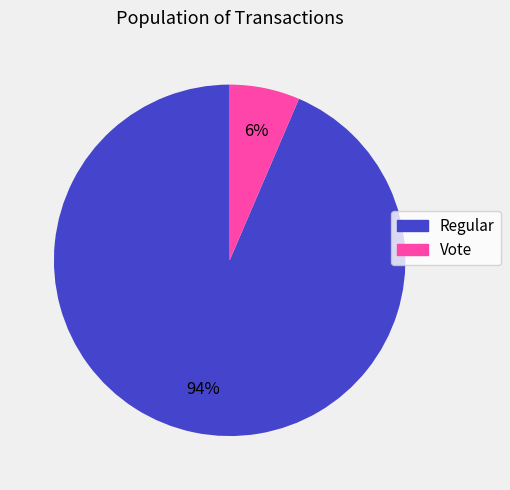

Which has a higher value, Regular or Vote?

Regular